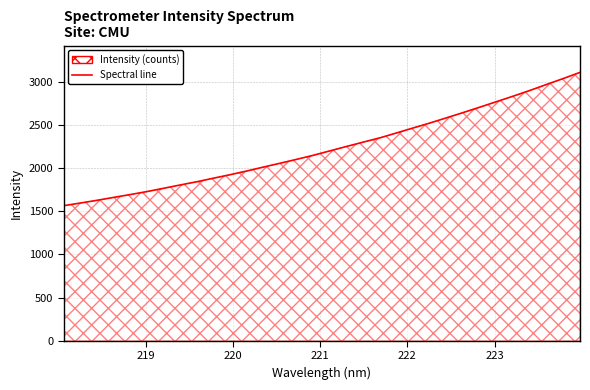

What is the sum of all values?

71388.8